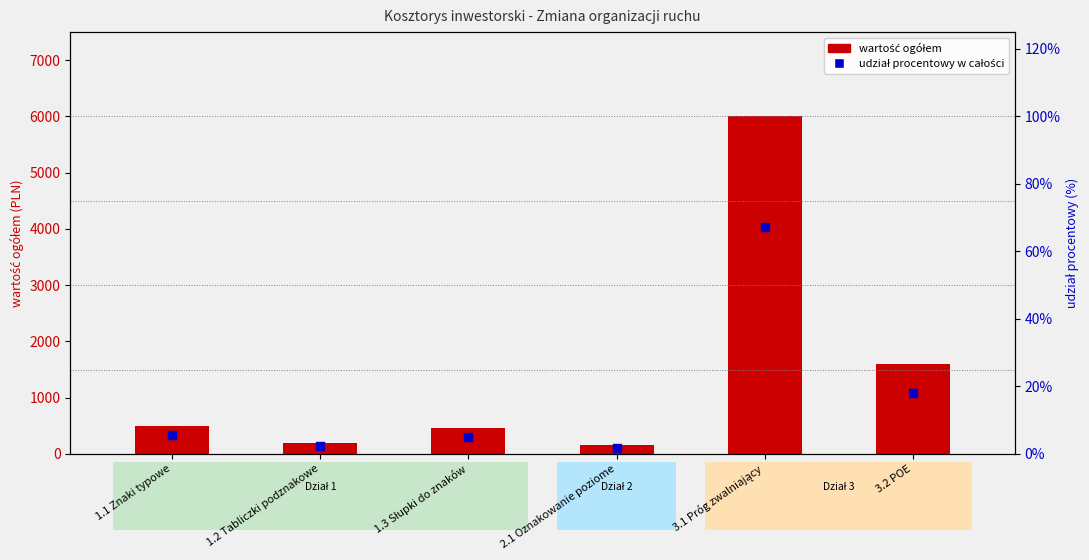

At how many categories does at least one series exceed 5766?

1